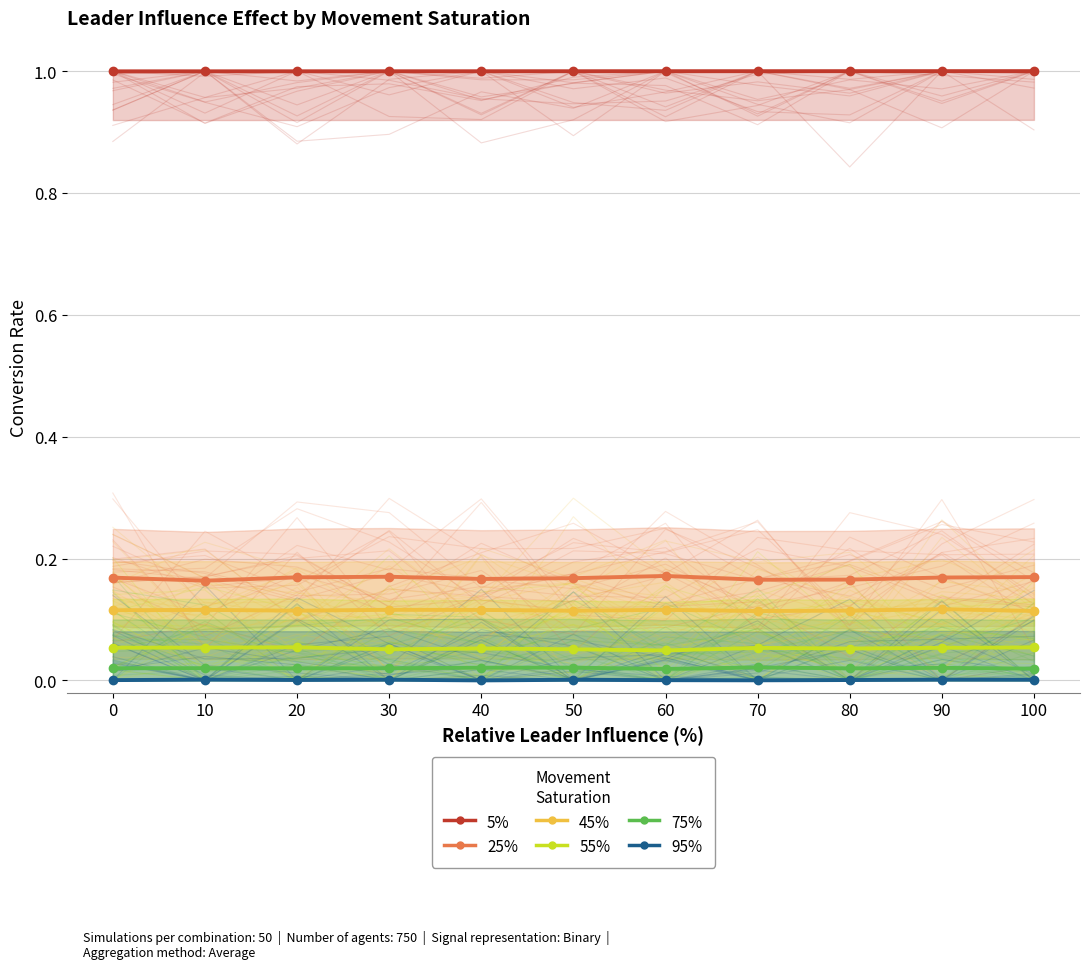

True or false: 45% and 55% cross at least once.

False